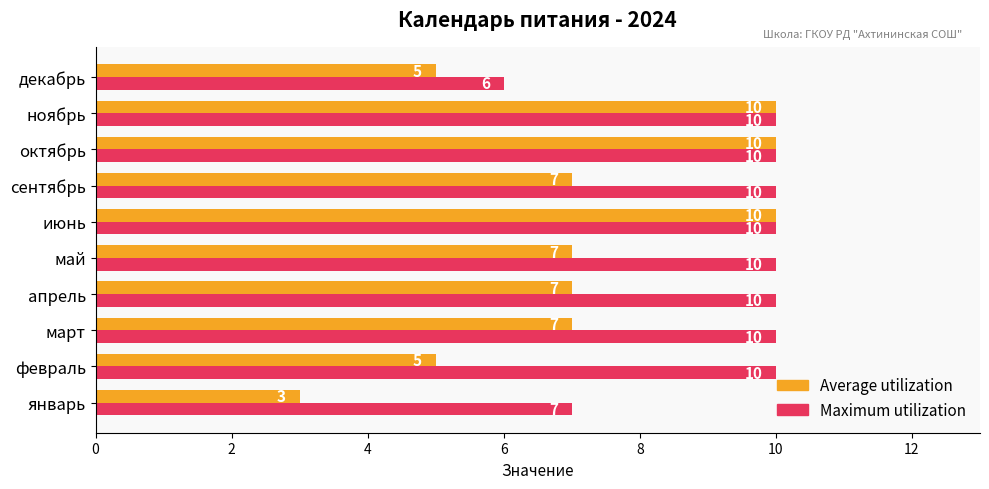

Count the Average utilization values in the range 5 to 10.

9